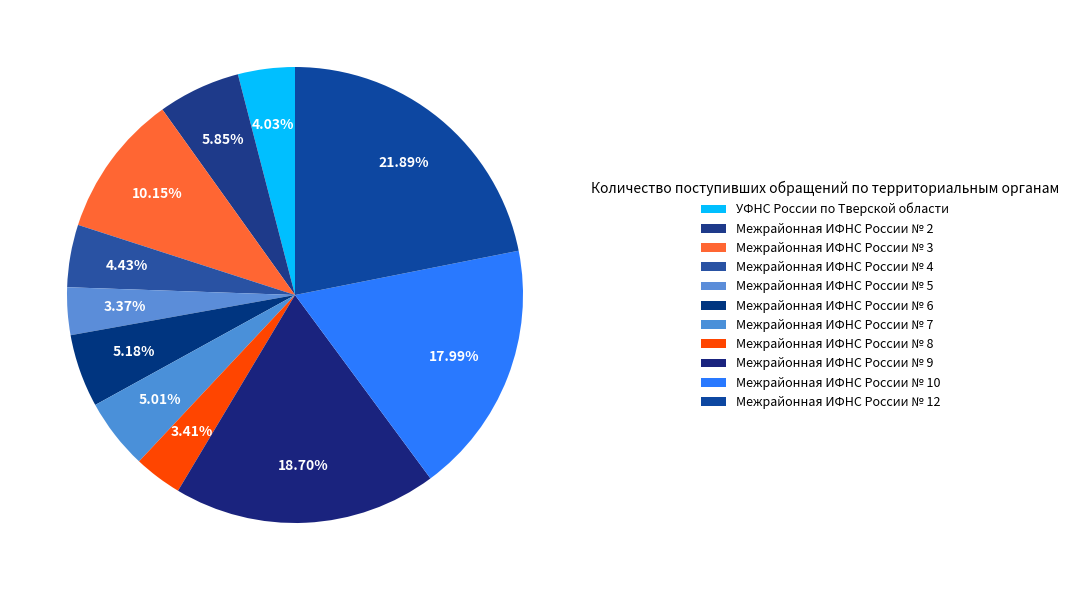

Approximately how many times larger is the value at Межрайонная ИФНС России № 9 compared to Межрайонная ИФНС России № 2?

3.2